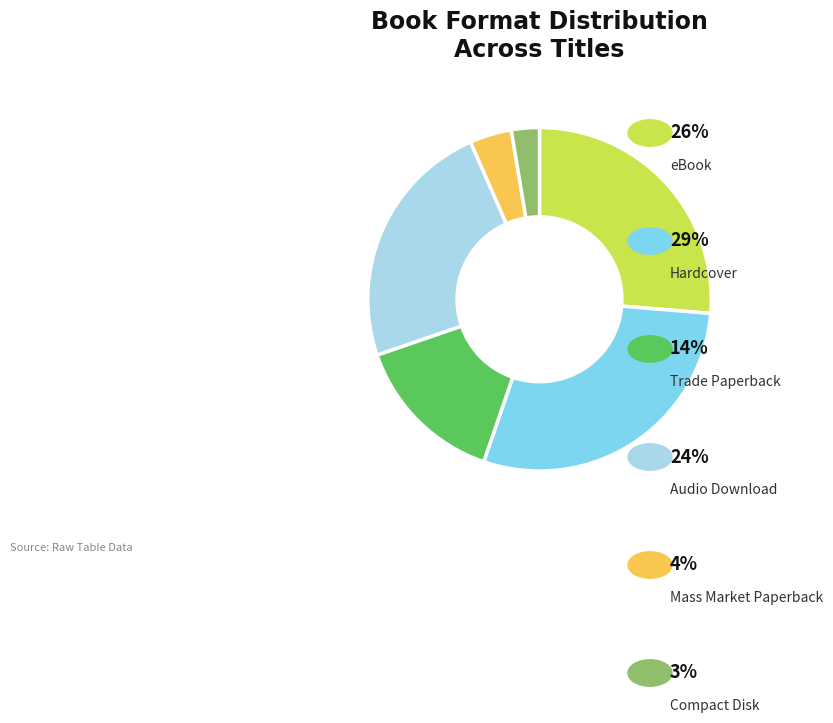

Is there any slice that represents more than half of the pie?

No